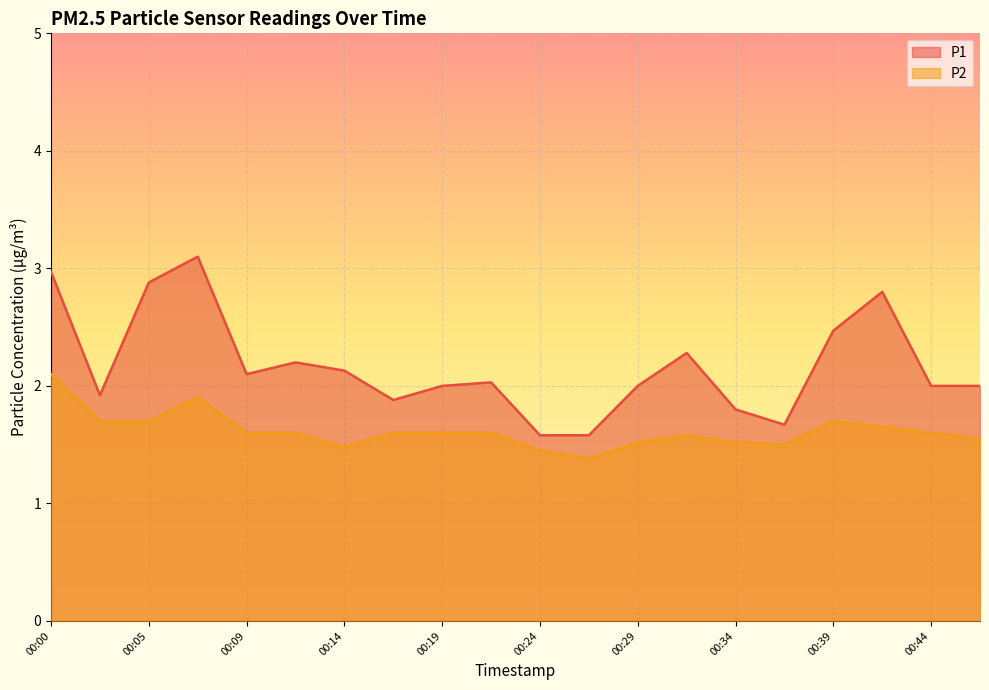

How many categories are shown in the chart?

20